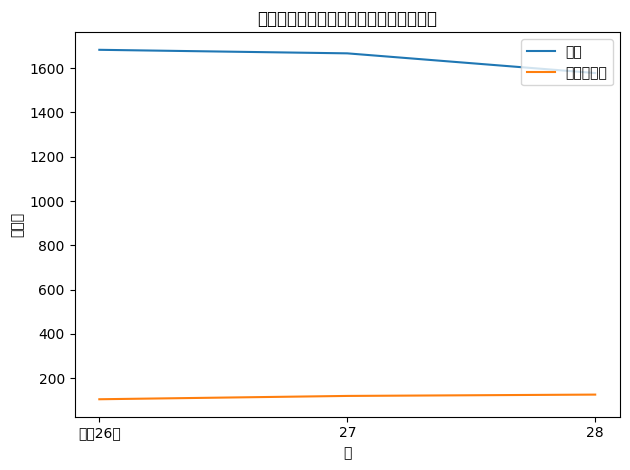

Between 平成26年 and 27, which series saw the biggest shift?

病院